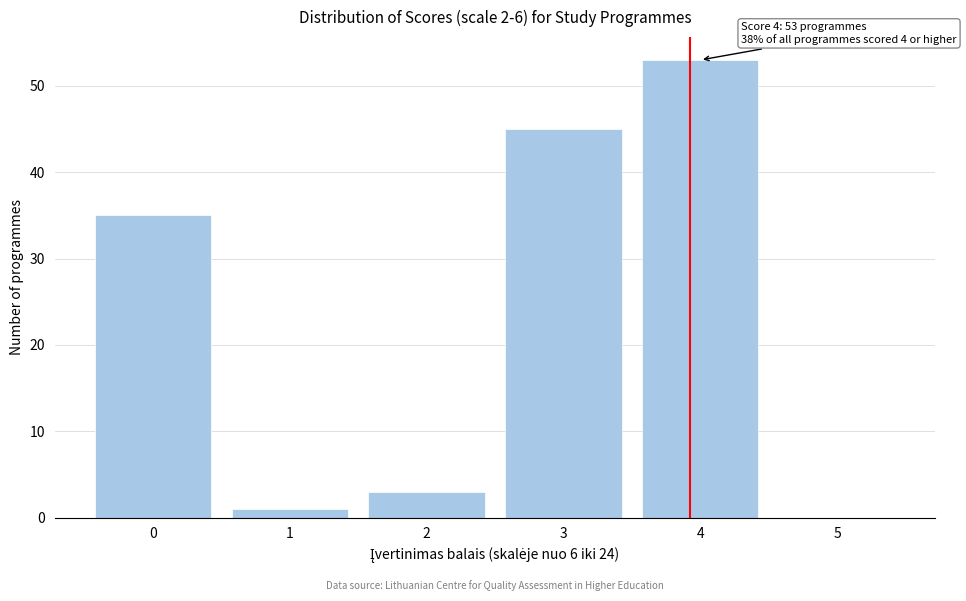

Reading left to right, extract all data points from this chart.

0=35	1=1	2=3	3=45	4=53	5=0